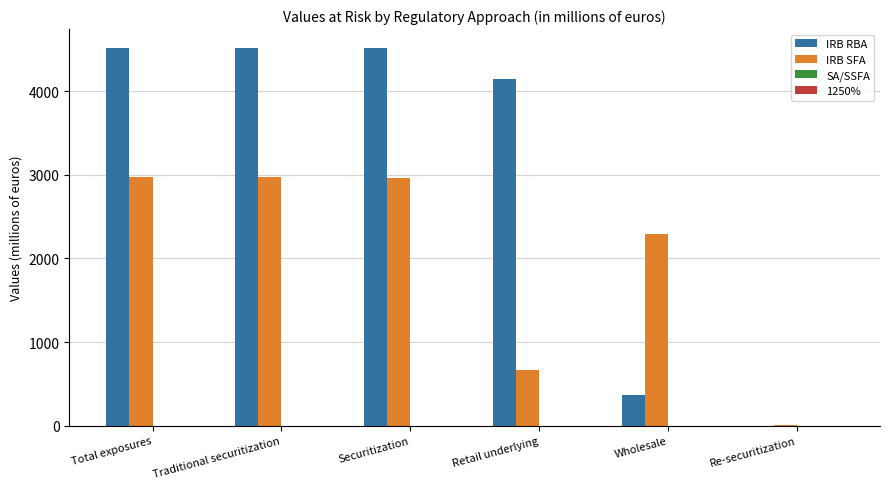

What is the maximum value shown in the chart?

4516